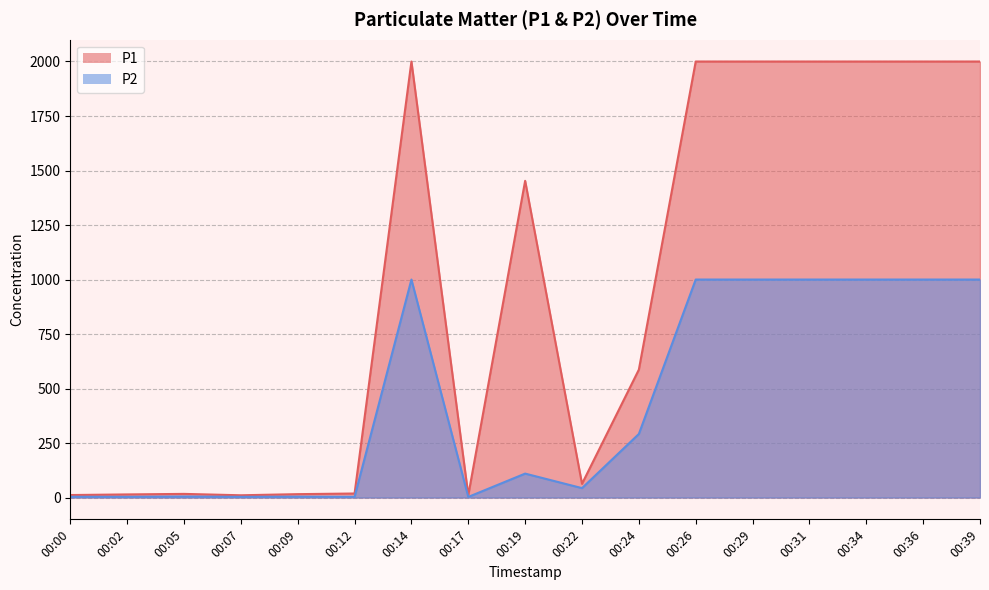

Reading left to right, what are all the values shown in this chart?

P1: 00:00=11.4	00:02=14.3	00:05=16.8	00:07=10.4	00:09=15.6	00:12=18.5	00:14=1999.9	00:17=10.8	00:19=1452.8	00:22=62.9	00:24=586.7	00:26=1999.9	00:29=1999.9	00:31=1999.9	00:34=1999.9	00:36=1999.9	00:39=1999.9
P2: 00:00=3.6	00:02=3.4	00:05=4.8	00:07=3.2	00:09=4.1	00:12=3.4	00:14=999.9	00:17=2.8	00:19=109.8	00:22=43.2	00:24=291.6	00:26=999.9	00:29=999.9	00:31=999.9	00:34=999.9	00:36=999.9	00:39=999.9